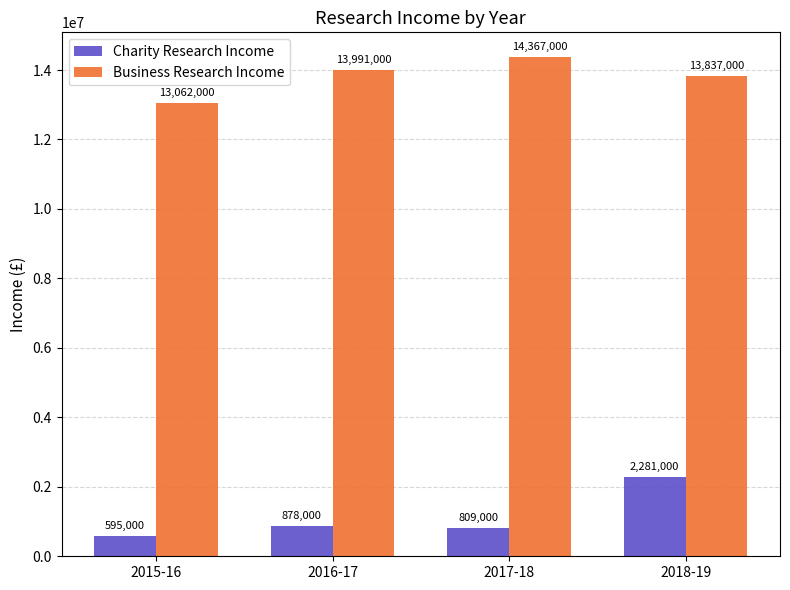

What is the value of the Charity Research Income bar at the 3rd from the left?

809000